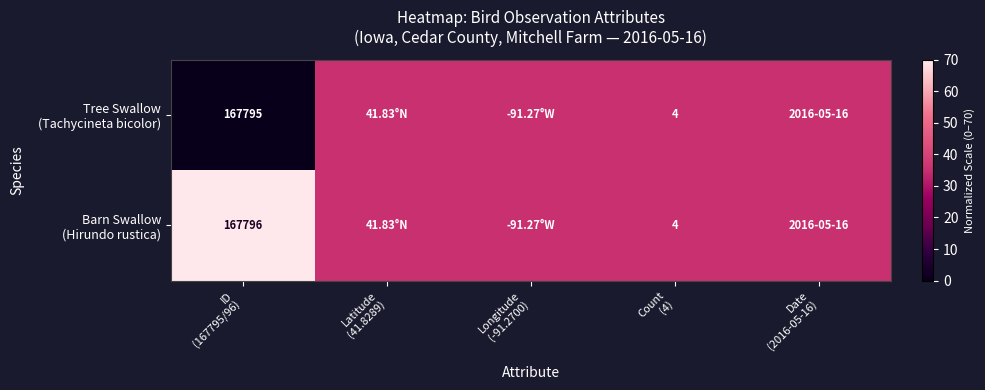

Rank the categories by Tree Swallow (Tachycineta bicolor) value from lowest to highest.

ID (167795/96), Latitude (41.8289), Longitude (-91.2700), Count (4), Date (2016-05-16)